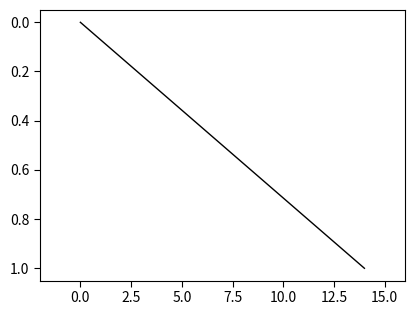

What is the difference between the maximum and minimum values?

1.0